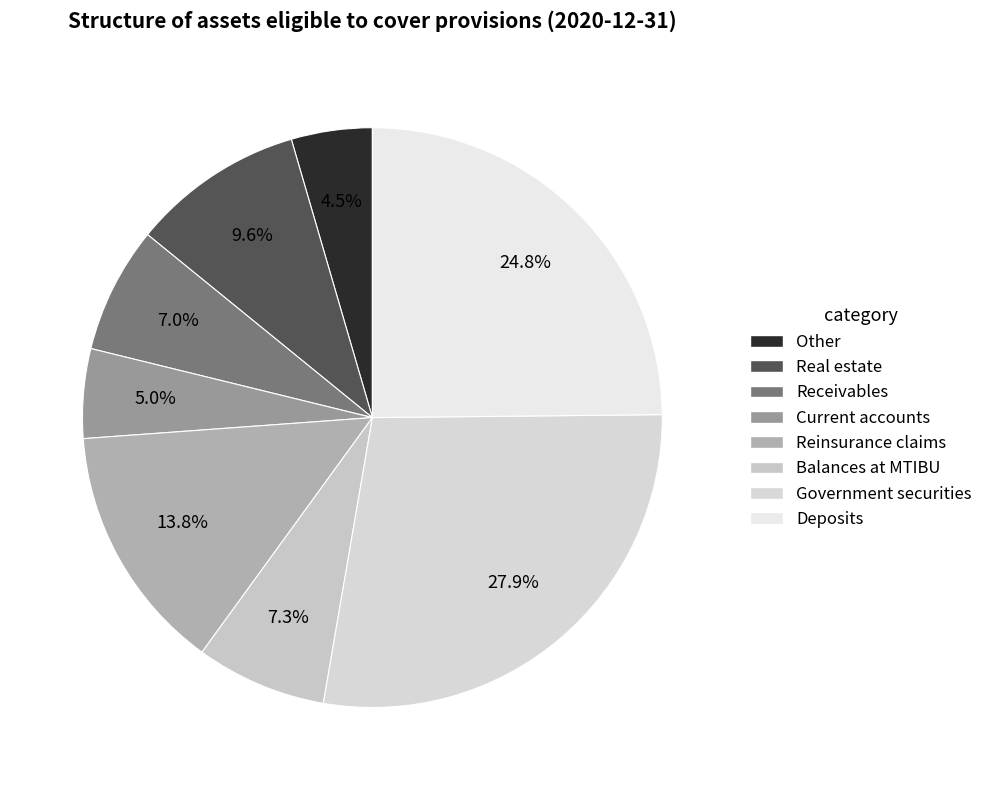

How many slices are in this pie chart?

8